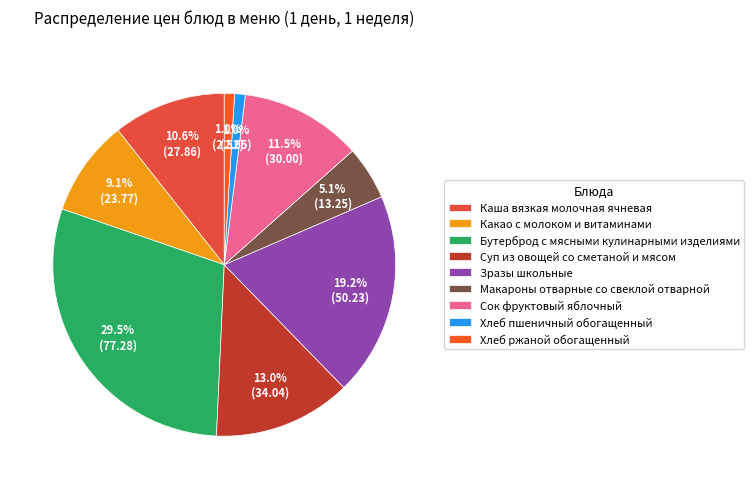

How many slices are in this pie chart?

9